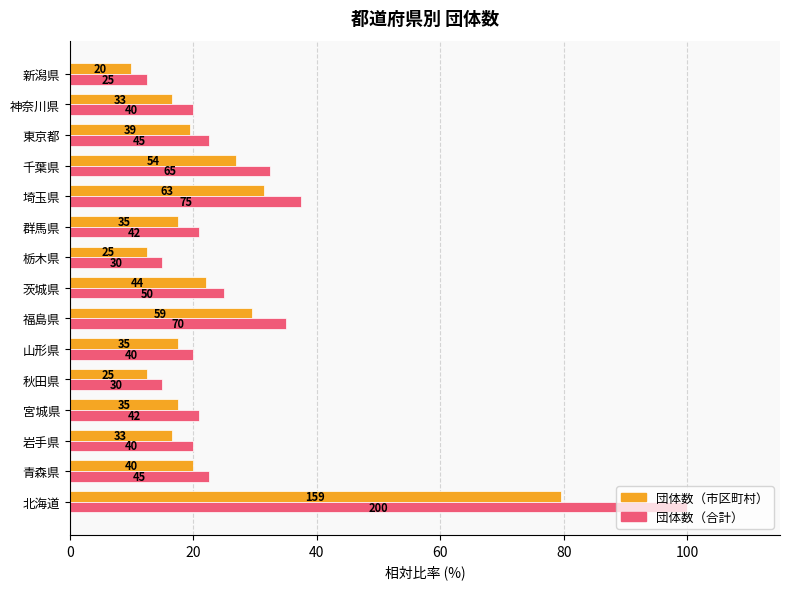

What are all the series names shown in the legend?

団体数（市区町村）, 団体数（合計）